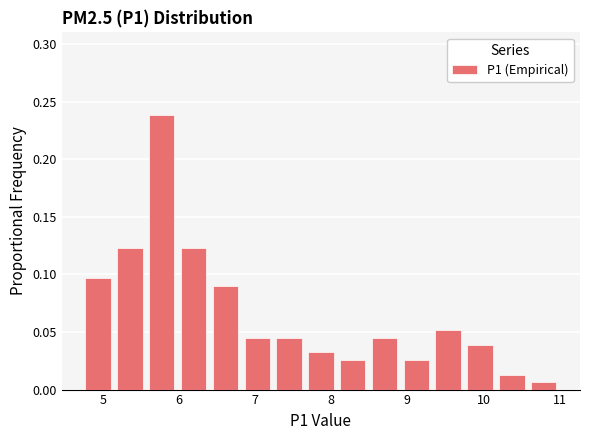

How tall is the bar that spans 10.2 to 10.6 on the x-axis? Neither the bar edges nor the heights are printed on the chart, so give them approximately, as read against the axes.

0.015